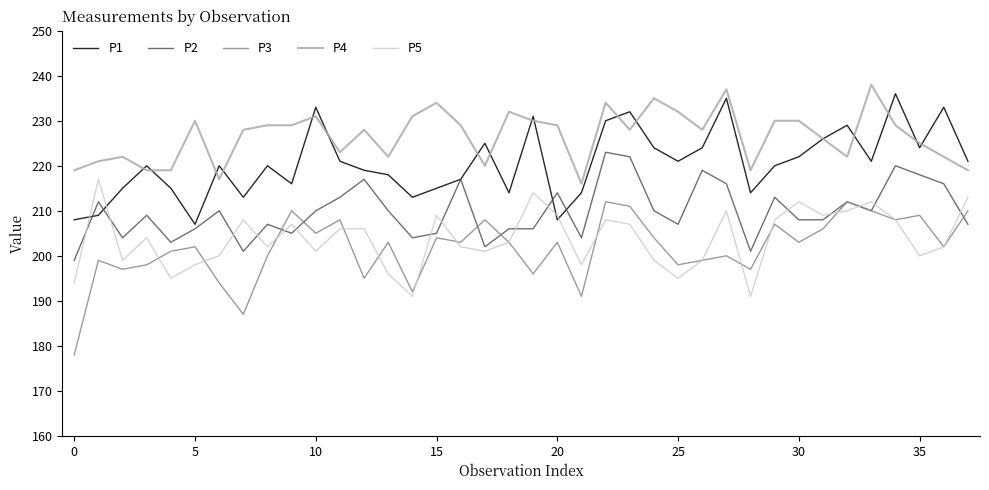

Which series has the largest total across all categories?

P4